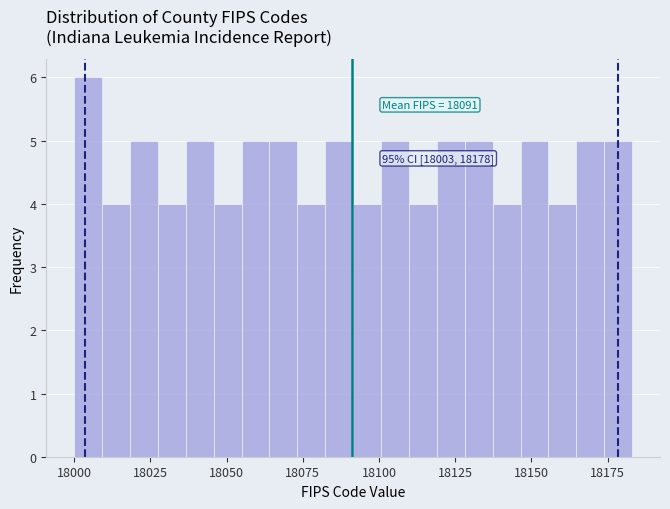

Around what value on the x-axis is the tallest bar? Give the approximate position of its centre, as read against the axis.

18005